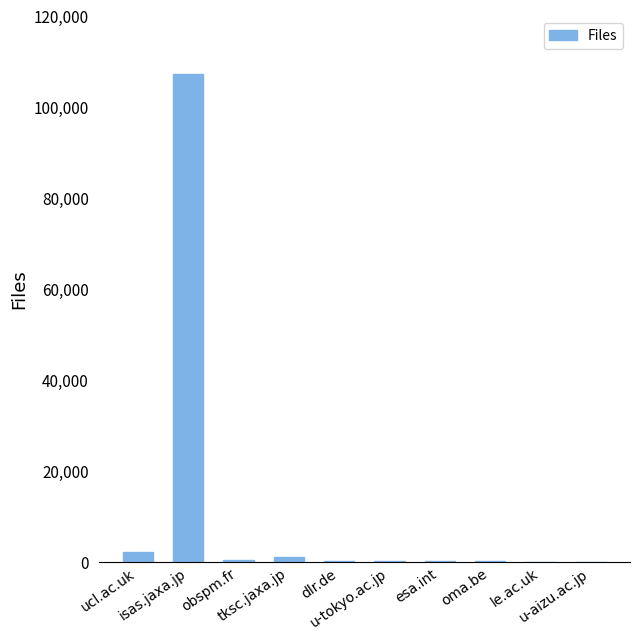

What is the maximum value shown in the chart?

107278